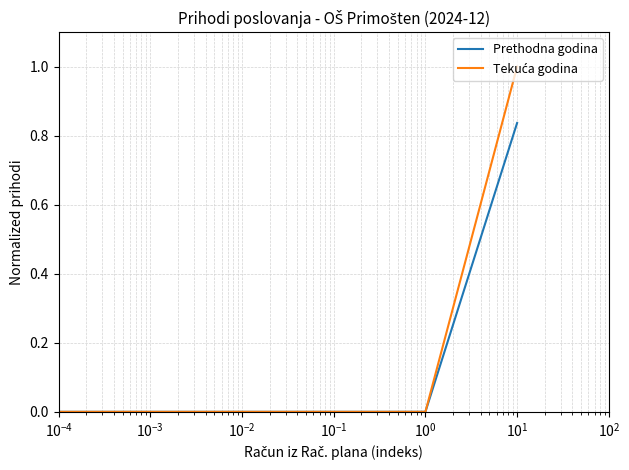

What is the greatest value displayed?

1.0